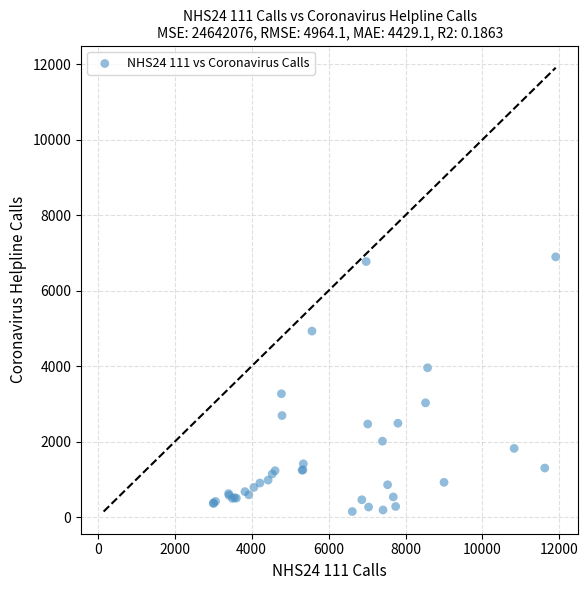

What Y value in the scatter plot is closest to 3523?

3271